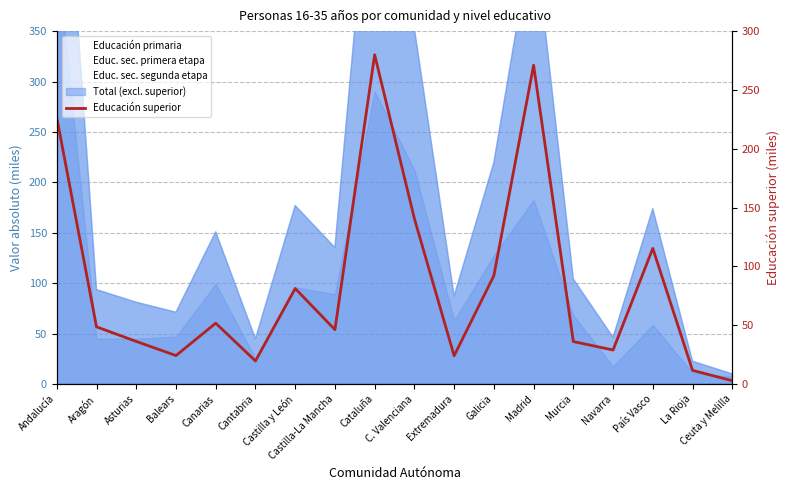

Reading left to right, what are all the values shown in this chart?

Andalucía=226.5	Aragón=48.6	Asturias=36.2	Balears=24.2	Canarias=51.7	Cantabria=19.6	Castilla y León=81.2	Castilla-La Mancha=46.2	Cataluña=279.9	C. Valenciana=140.6	Extremadura=24.0	Galicia=92.1	Madrid=271.0	Murcia=36.1	Navarra=28.9	País Vasco=115.3	La Rioja=11.6	Ceuta y Melilla=2.8